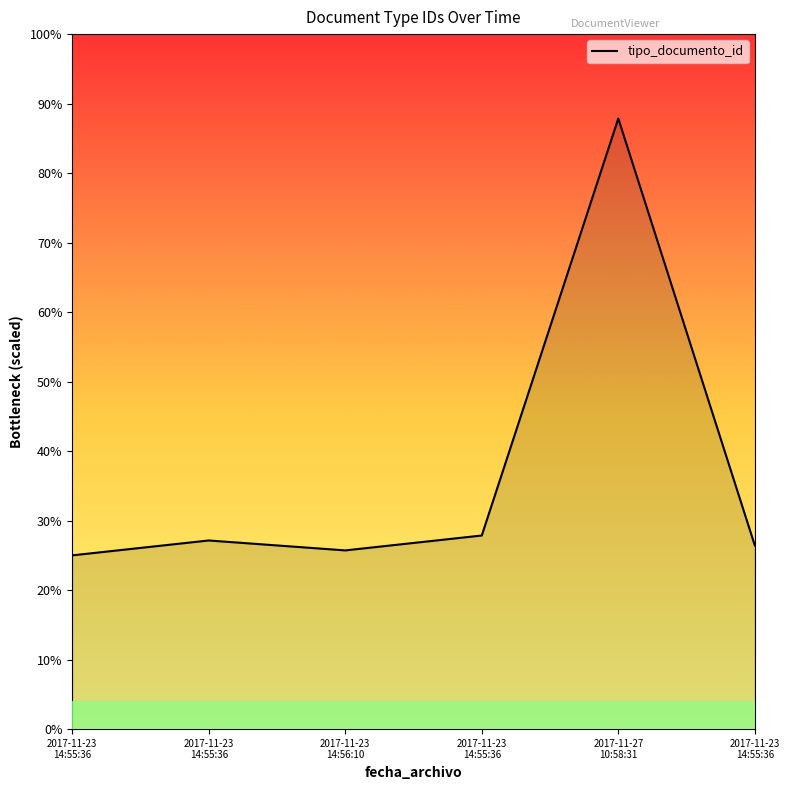

What is the value of the 4th point from the left?

35